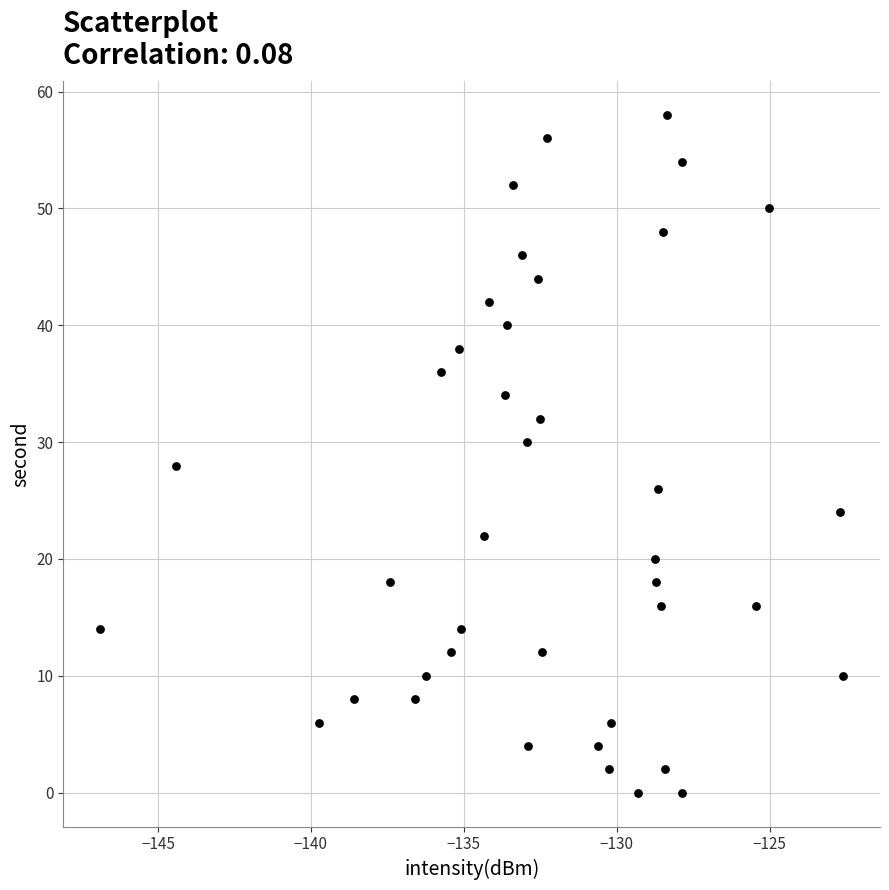

What is the range of Y values (max minus min)?

58